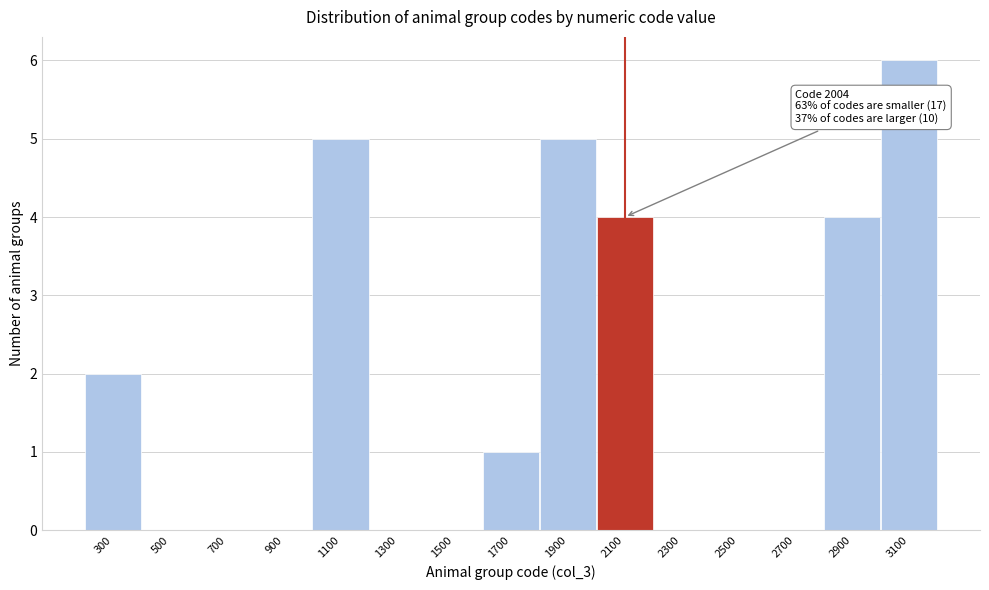

Which range on the x-axis has the tallest bar?

3000 to 3200